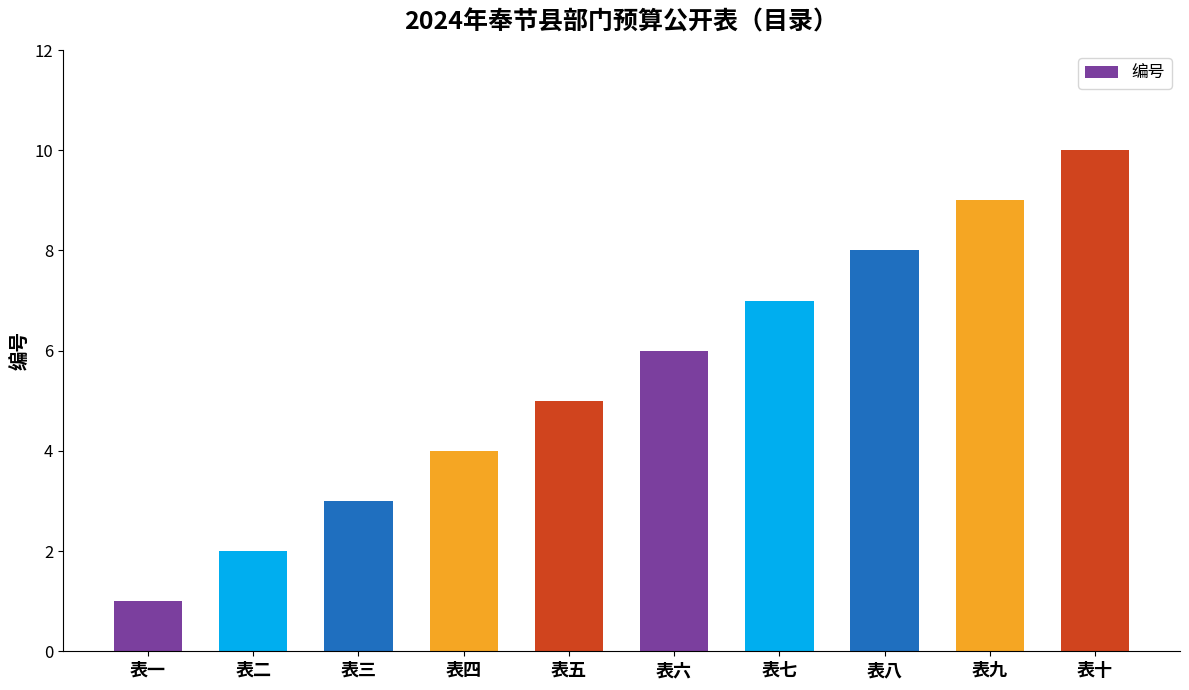

Is it true that the value at 表四 is 1?

False